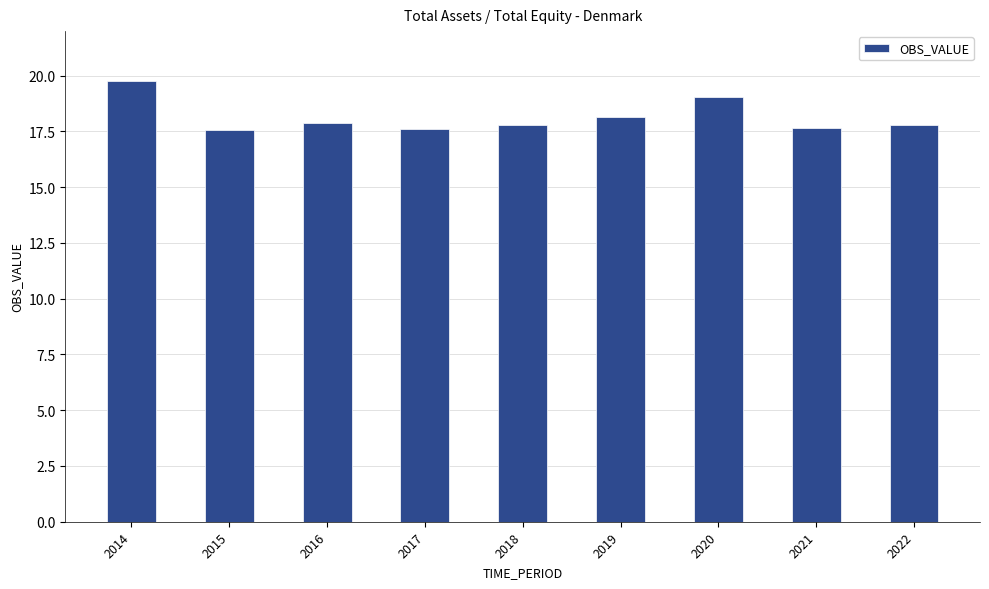

True or false: the data shows 17.6 at 2021.

True